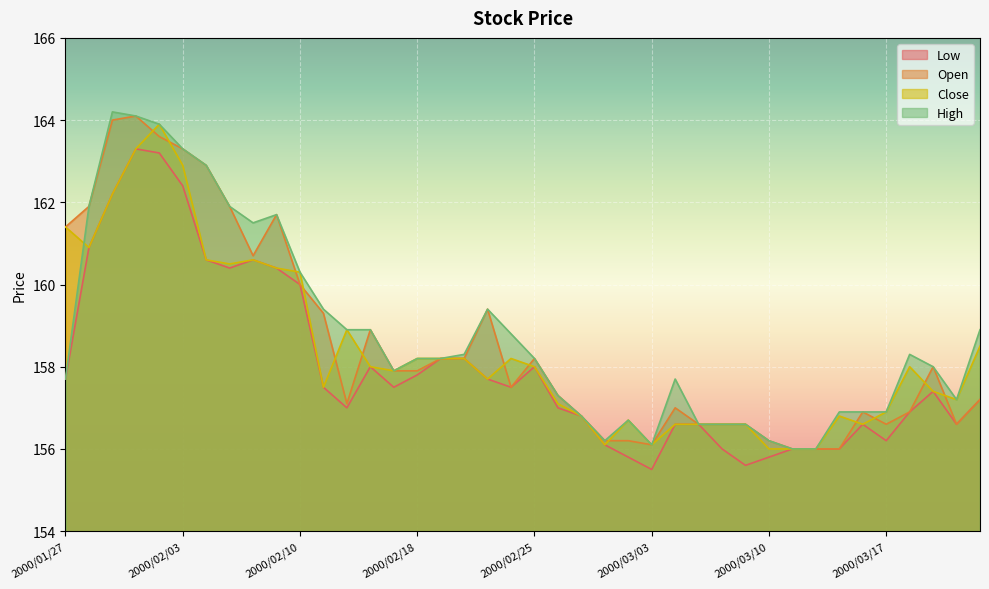

What is the difference between the highest and lowest values at 2000/03/03?

0.6